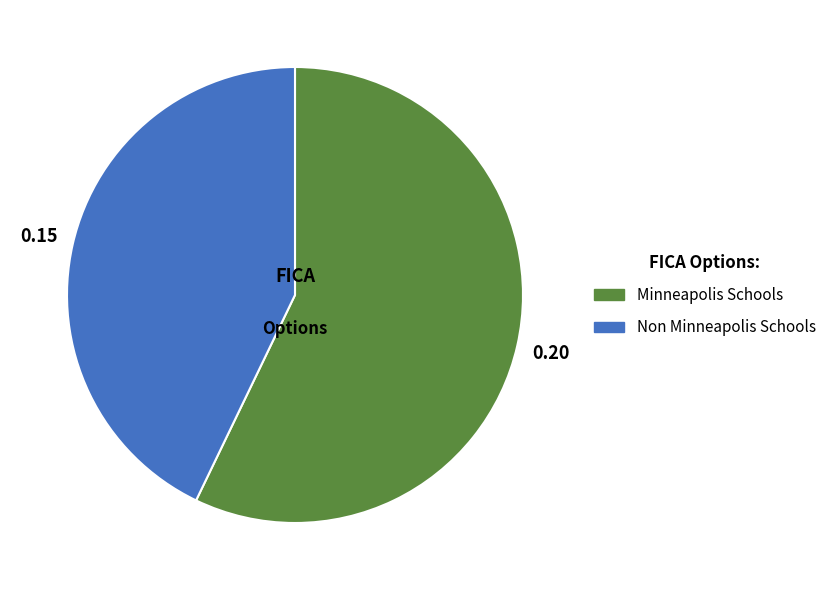

Which has a higher value, Minneapolis Schools or Non Minneapolis Schools?

Minneapolis Schools